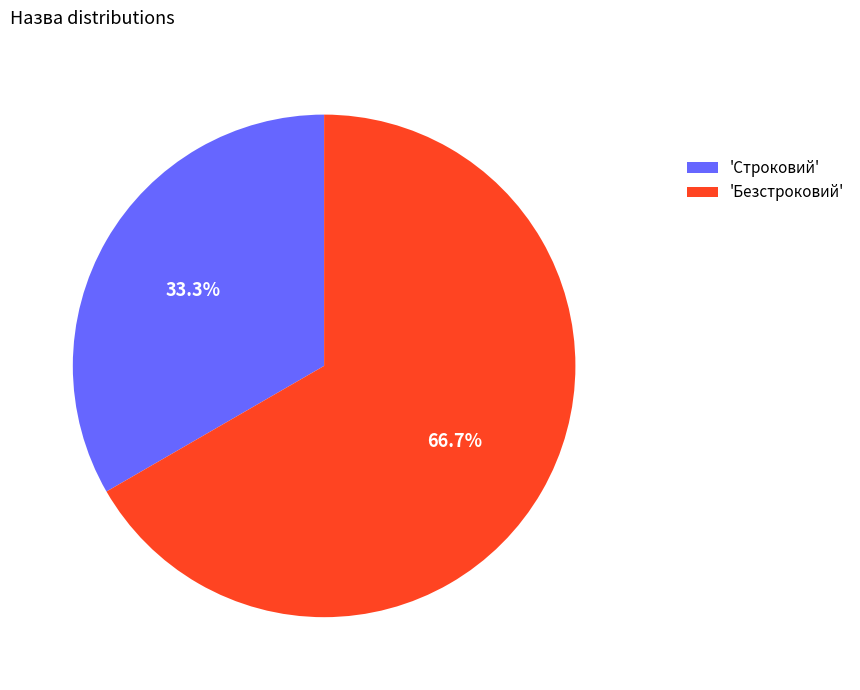

Rank the categories by value from lowest to highest.

'Строковий', 'Безстроковий'